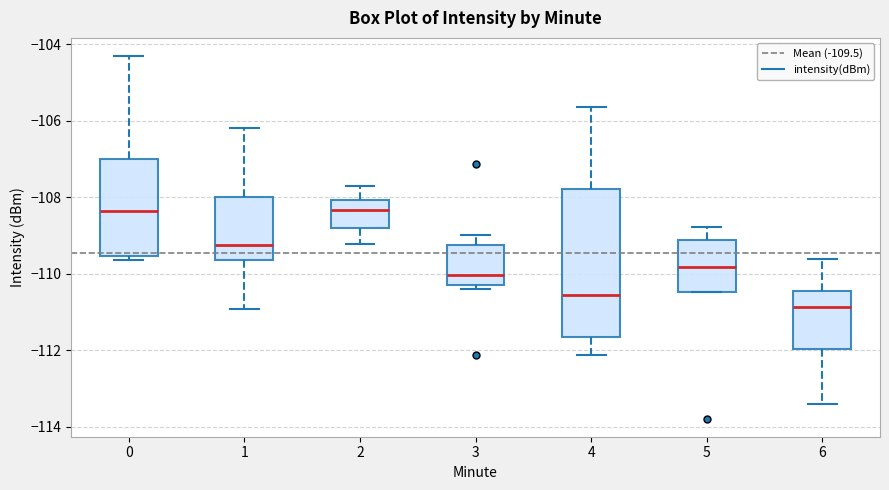

Reading left to right, read every box against the y-axis: the position of its median line, the range the box covers, and the ends of its whiskers. The values are not printed on the chart, so give them approximately, as read against the axis.

0: median -108.4, box -109.6 to -107.0, whiskers -109.6 (just below the box's lower edge) to -104.4
1: median -109.2, box -109.6 to -108.0, whiskers -111.0 to -106.2
2: median -108.4, box -108.8 to -108.0, whiskers -109.2 to -107.6
3: median -110.0, box -110.4 to -109.2, whiskers -110.4 (just below the box's lower edge) to -109.0
4: median -110.6, box -111.6 to -107.8, whiskers -112.2 to -105.6
5: median -109.8, box -110.4 to -109.2, whiskers -110.4 to -108.8
6: median -110.8, box -112.0 to -110.4, whiskers -113.4 to -109.6